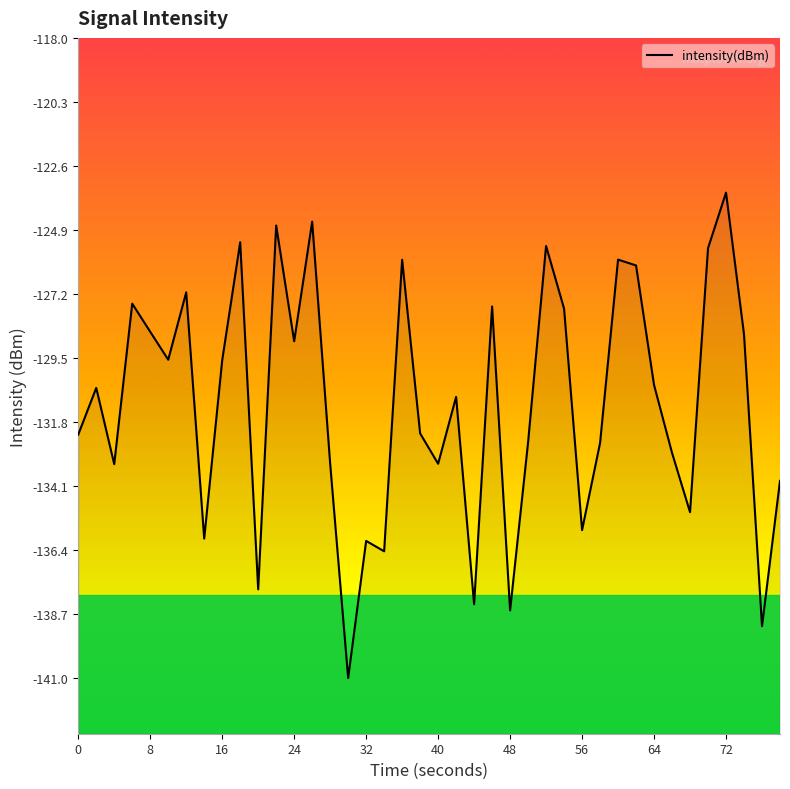

True or false: the data shows -197.8 at 31.

False